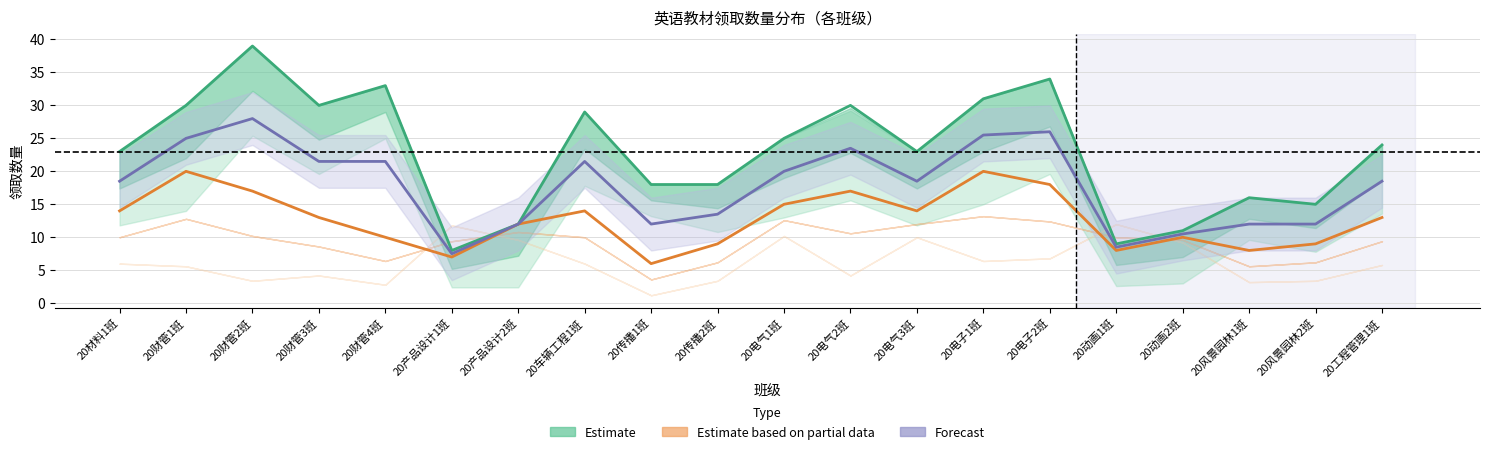

What is the sum of all Estimate based on partial data values?

254.0